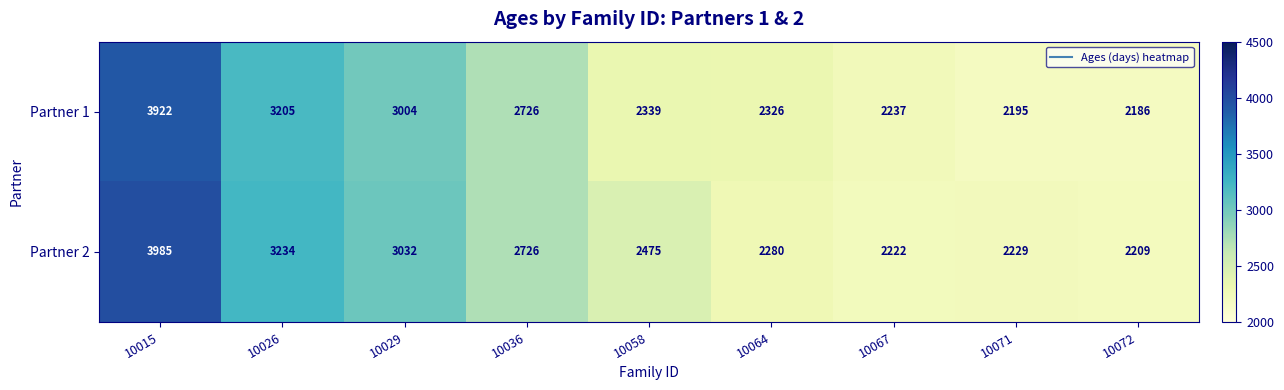

What value does the Partner 1 series have at 10036, to the nearest 50?

2750